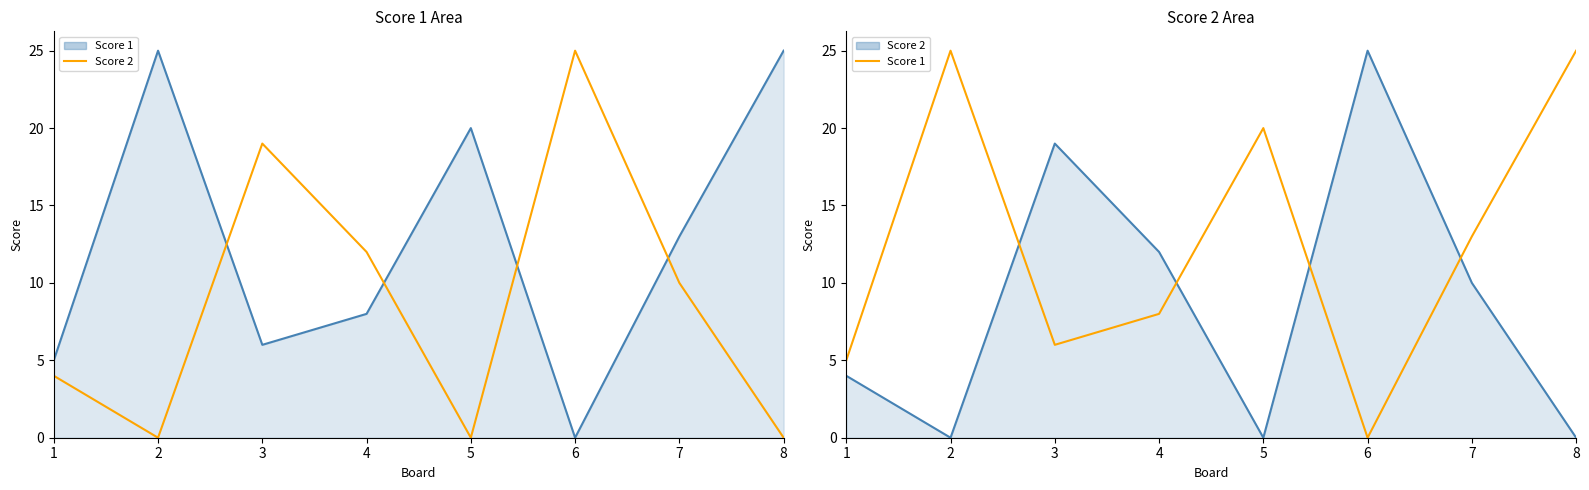

How many data points does each series have?

8